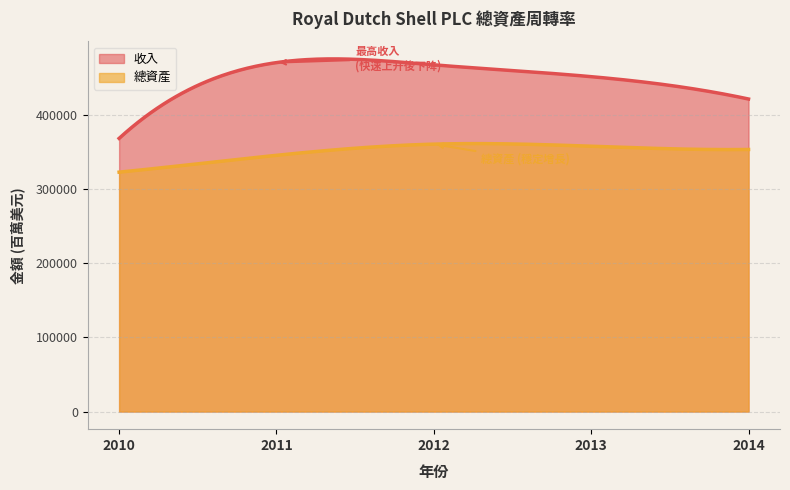

At which category does 收入 reach its first local peak?

2011